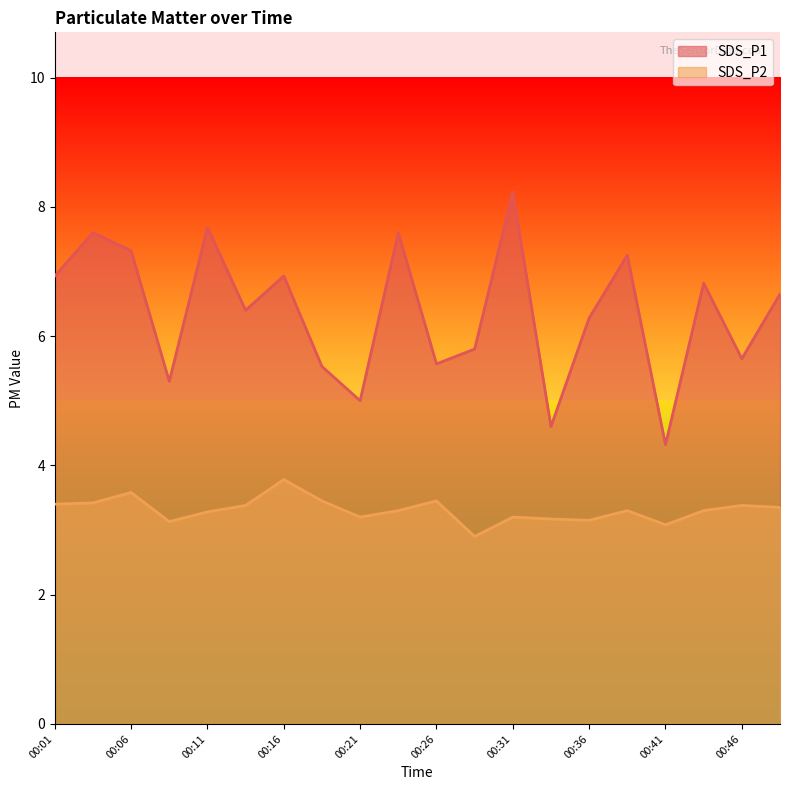

What is the spread (max minus min) of values at 00:23?

4.3